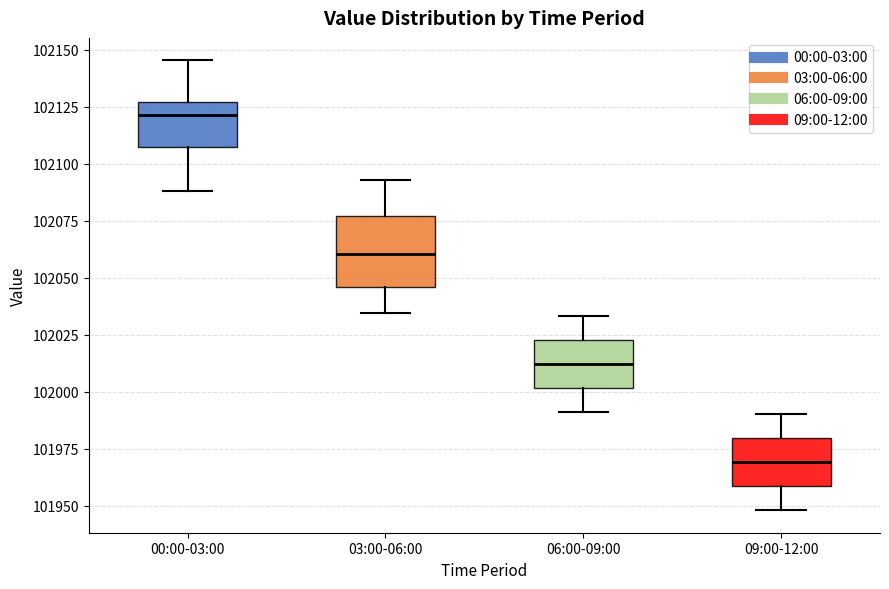

Where does the upper whisker of the box for 09:00-12:00 end on the y-axis? The values are not printed on the chart, so give them approximately, as read against the axis.

101990